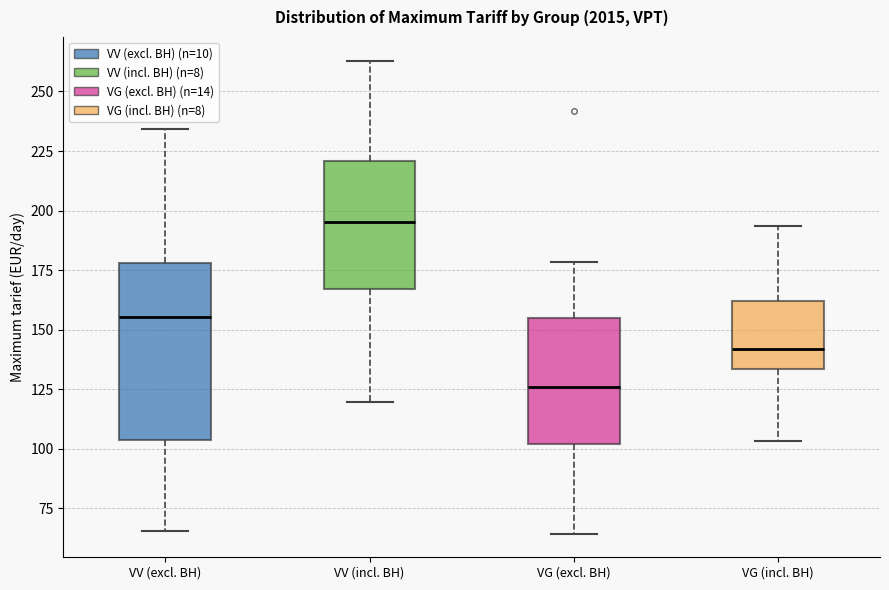

Where does the lower whisker of the box for VG (incl. BH) end on the y-axis? The values are not printed on the chart, so give them approximately, as read against the axis.

105